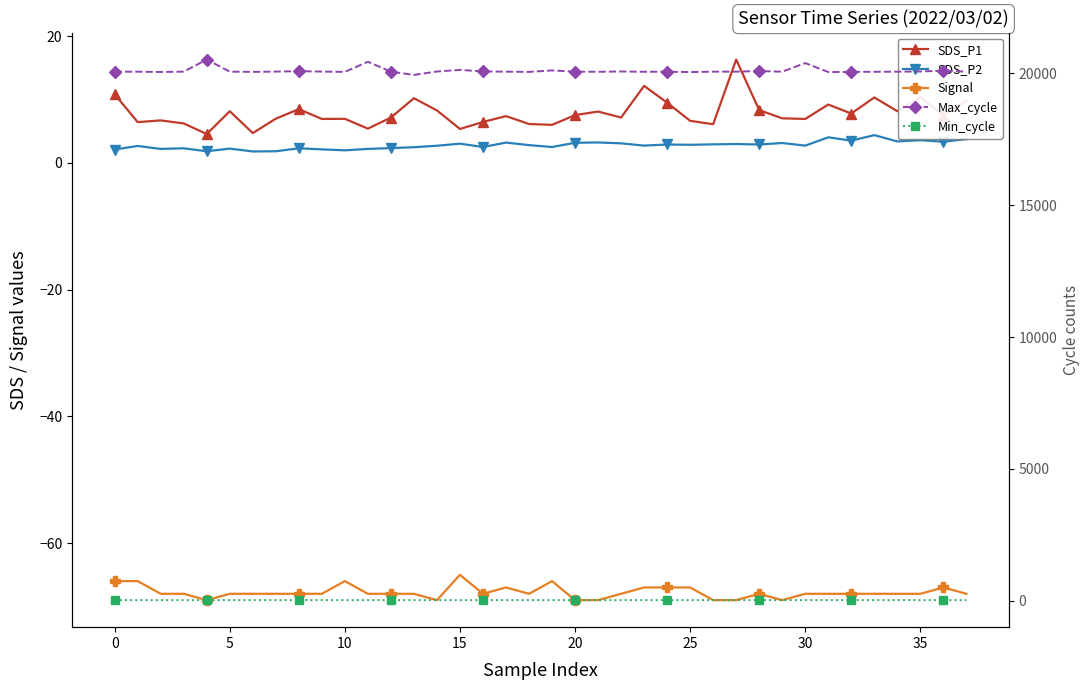

What is the sum of all SDS_P2 values?

105.7